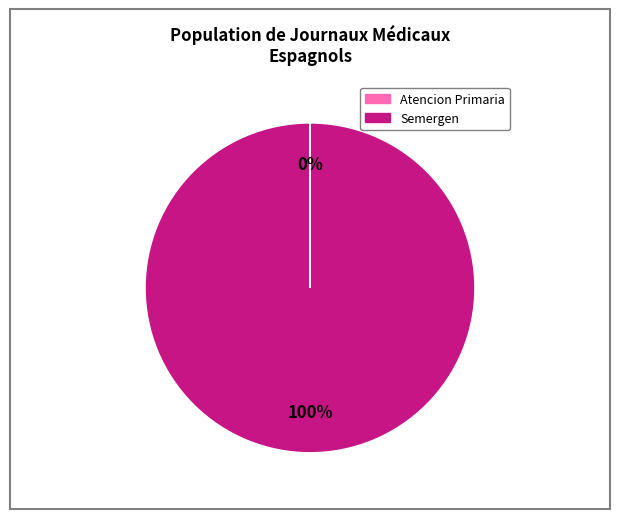

To the nearest percent, what percentage of the pie is Semergen?

100%